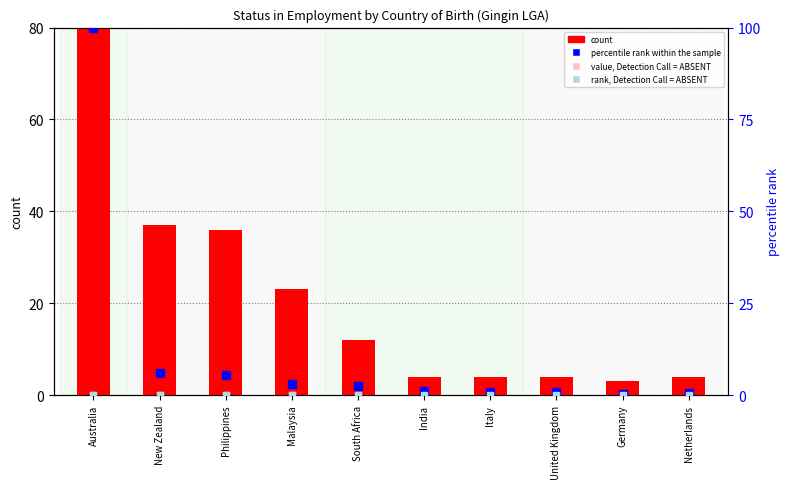

At which category is the sum across all series the highest?

Australia